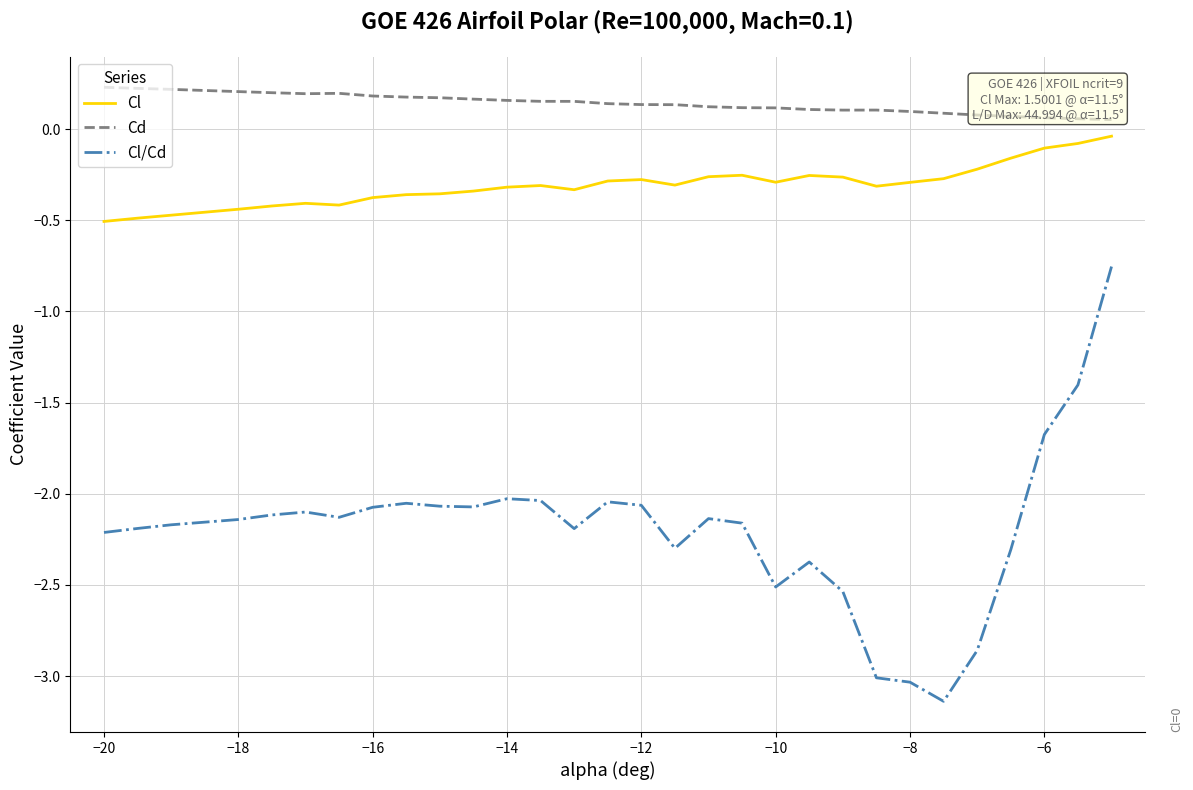

True or false: Cl has a value of -0.2 at −16.

False